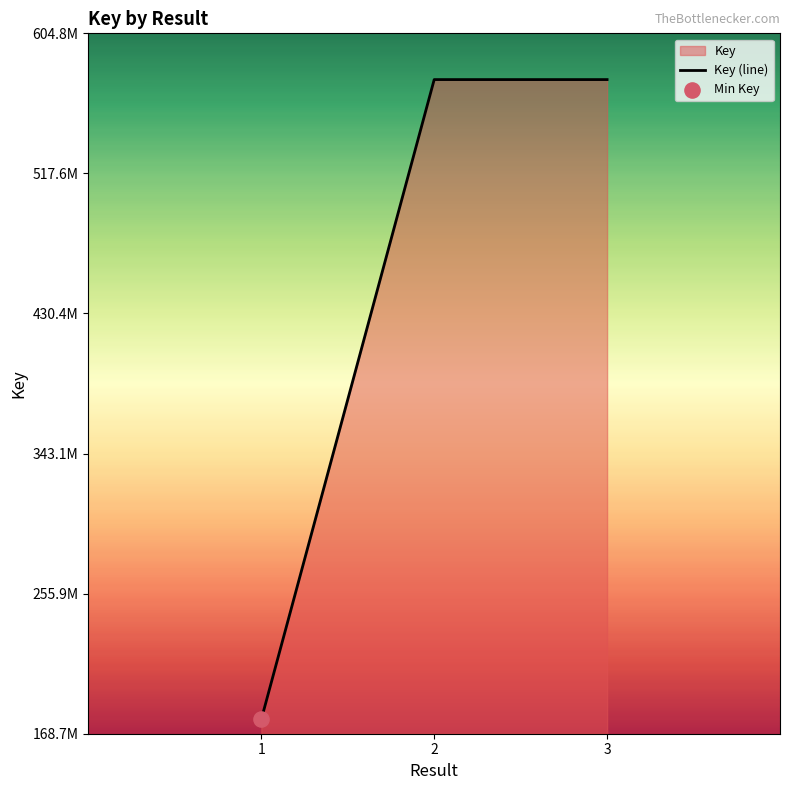

What is the change in value from 2 to 3?

-1232